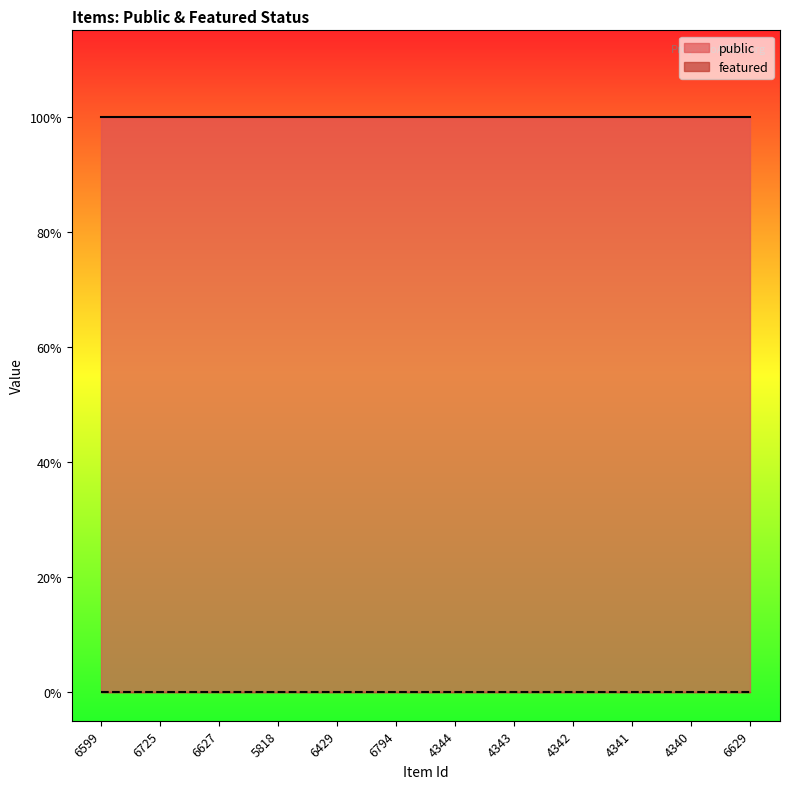

Which category has the lowest value in the featured series?

6599